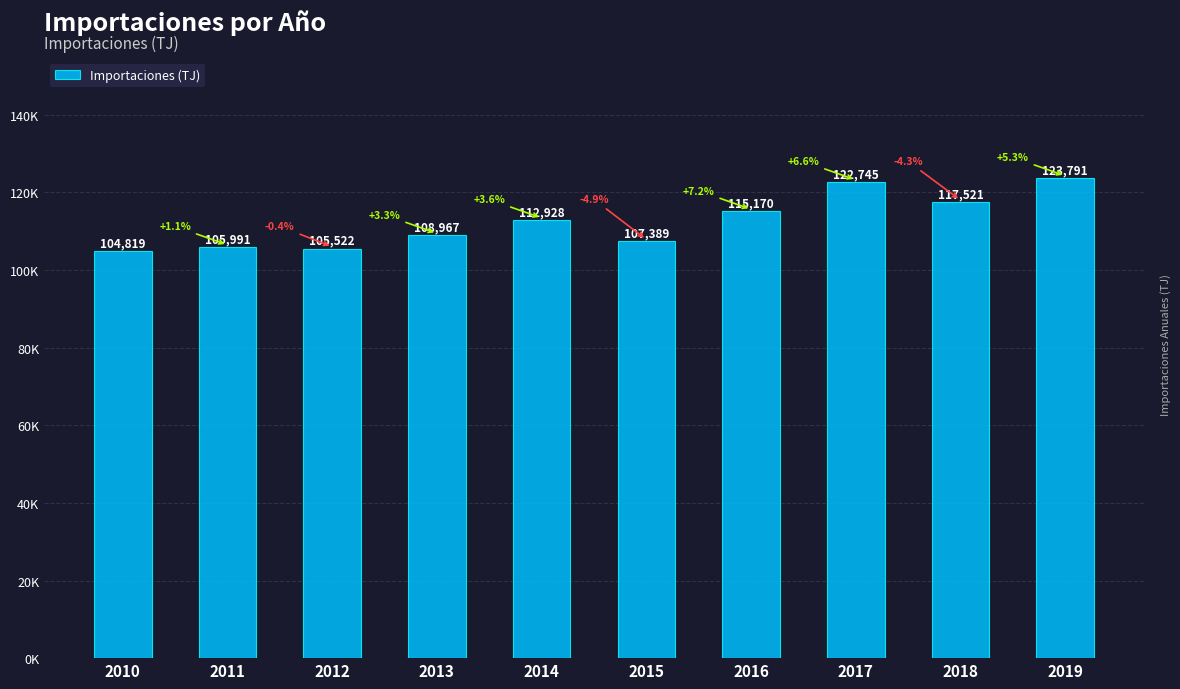

List the labels in order of value, largest first.

2019, 2017, 2018, 2016, 2014, 2013, 2015, 2011, 2012, 2010